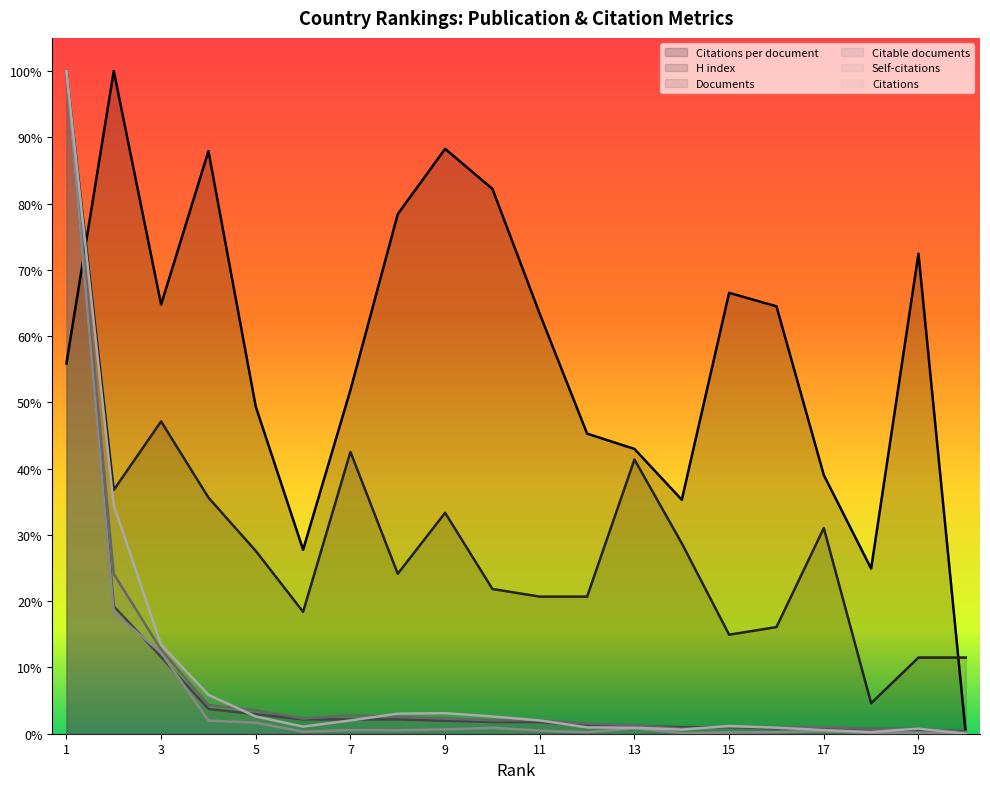

Between 2 and 11, which series saw the biggest shift?

Citations per document